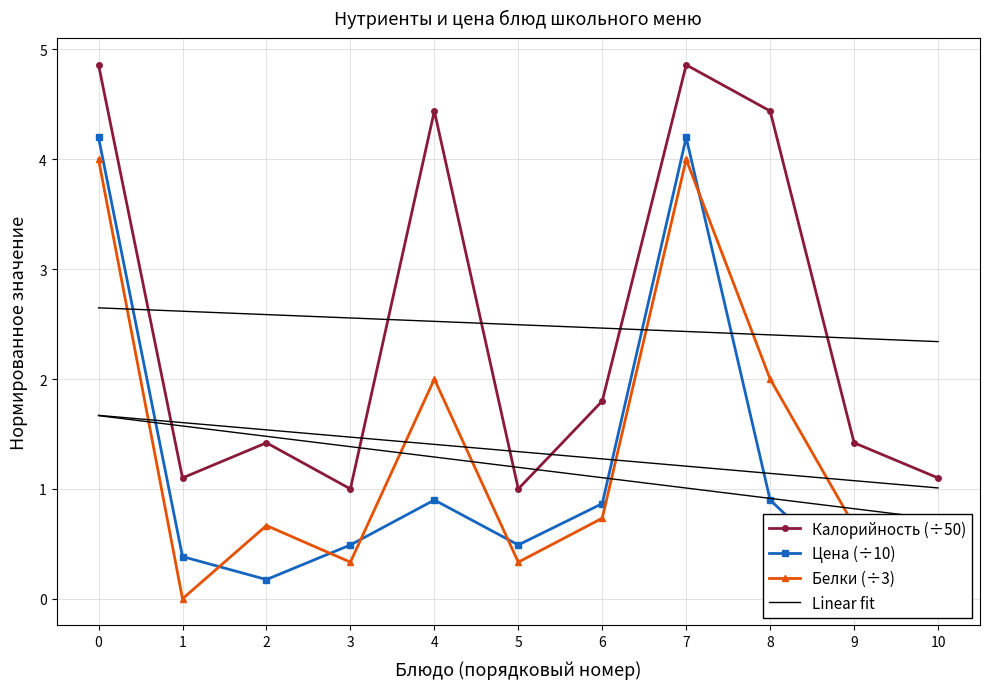

Is it true that Цена (÷10) equals 0.1 at 9?

False